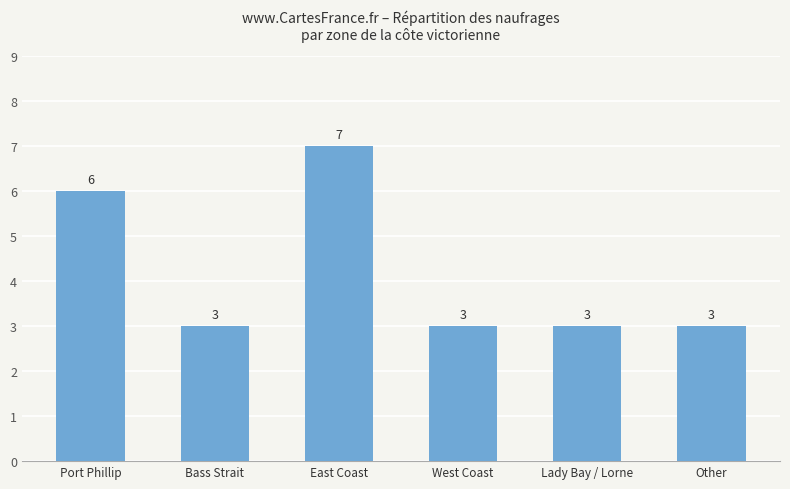

The chart shows a value of 1 at Bass Strait. True or false?

False